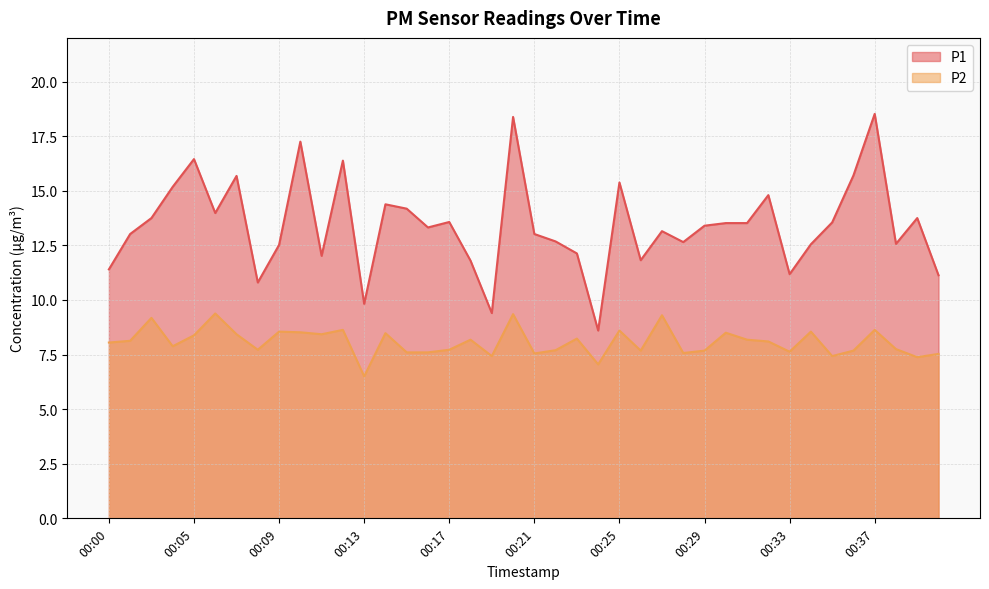

What is the difference between the highest and lowest values at 00:39?

6.4